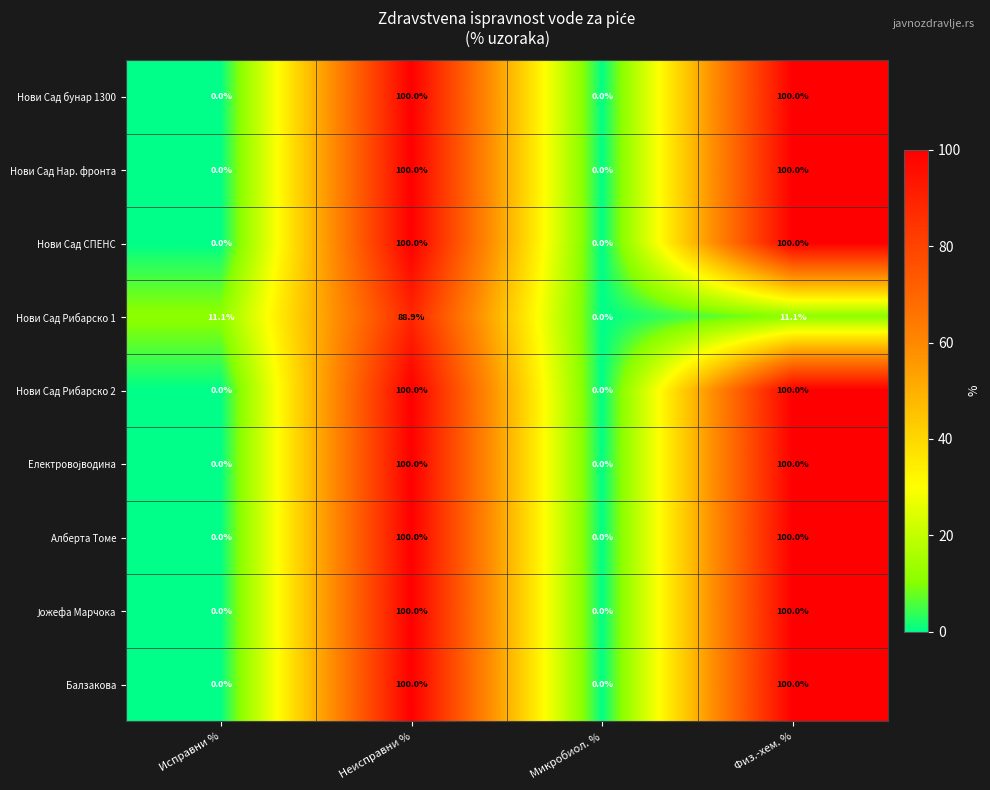

What is the sum of the Нови Сад бунар 1300 values at Неисправни % and Микробиол. %?

100.0